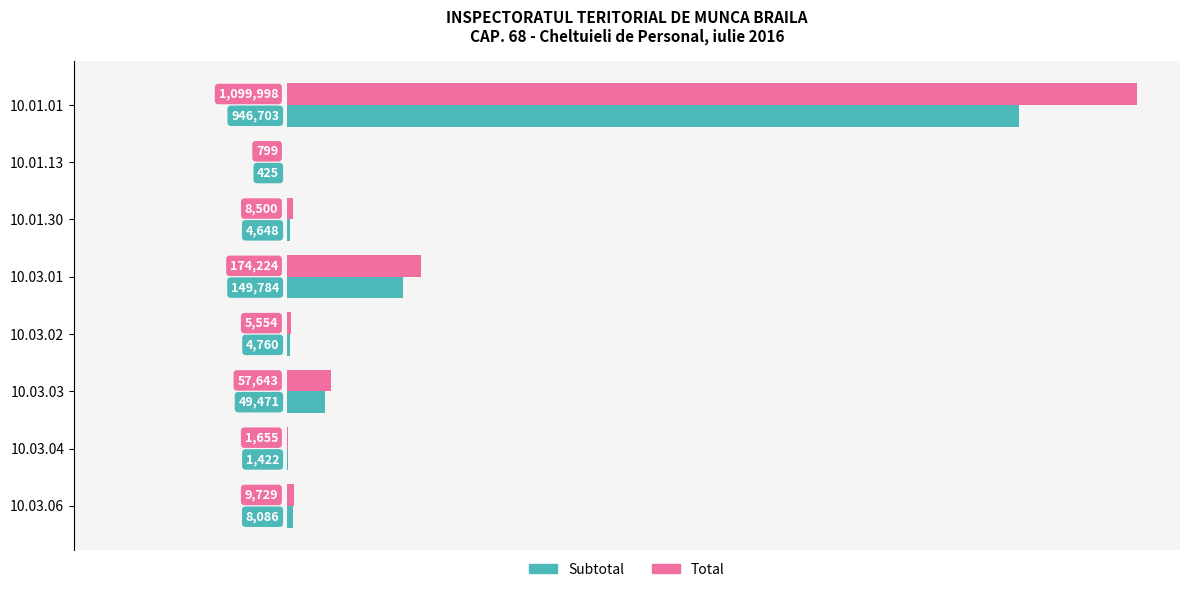

Reading left to right, transcribe all the data shown in this chart.

Subtotal: 946703	425	4648	149784	4760	49471	1422	8086
Total: 1099998	799	8500	174224	5554	57643	1655	9729